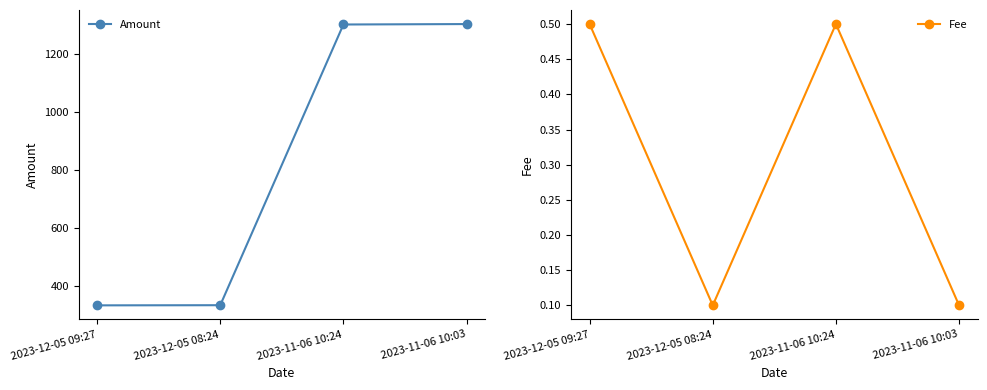

Reading left to right, what are all the values shown in this chart?

Amount: 332.1	332.6	1300.1	1301.6
Fee: 0.5	0.1	0.5	0.1